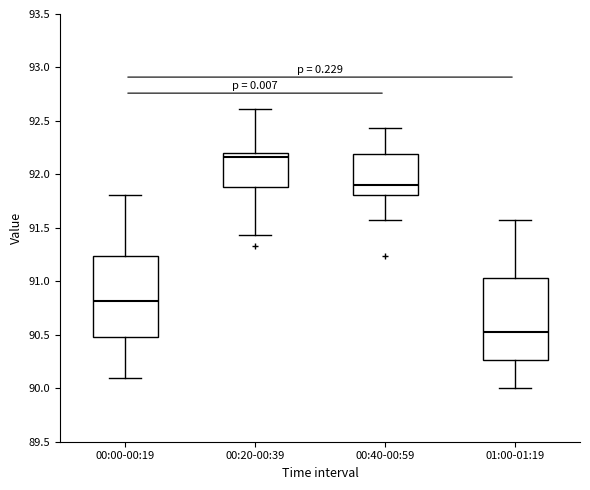

Reading left to right, read every box against the y-axis: the position of its median line, the range the box covers, and the ends of its whiskers. The values are not printed on the chart, so give them approximately, as read against the axis.

00:00-00:19: median 90.80, box 90.50 to 91.25, whiskers 90.10 to 91.80
00:20-00:39: median 92.15, box 91.90 to 92.20, whiskers 91.45 to 92.60
00:40-00:59: median 91.90, box 91.80 to 92.20, whiskers 91.55 to 92.45
01:00-01:19: median 90.55, box 90.25 to 91.05, whiskers 90.00 to 91.55